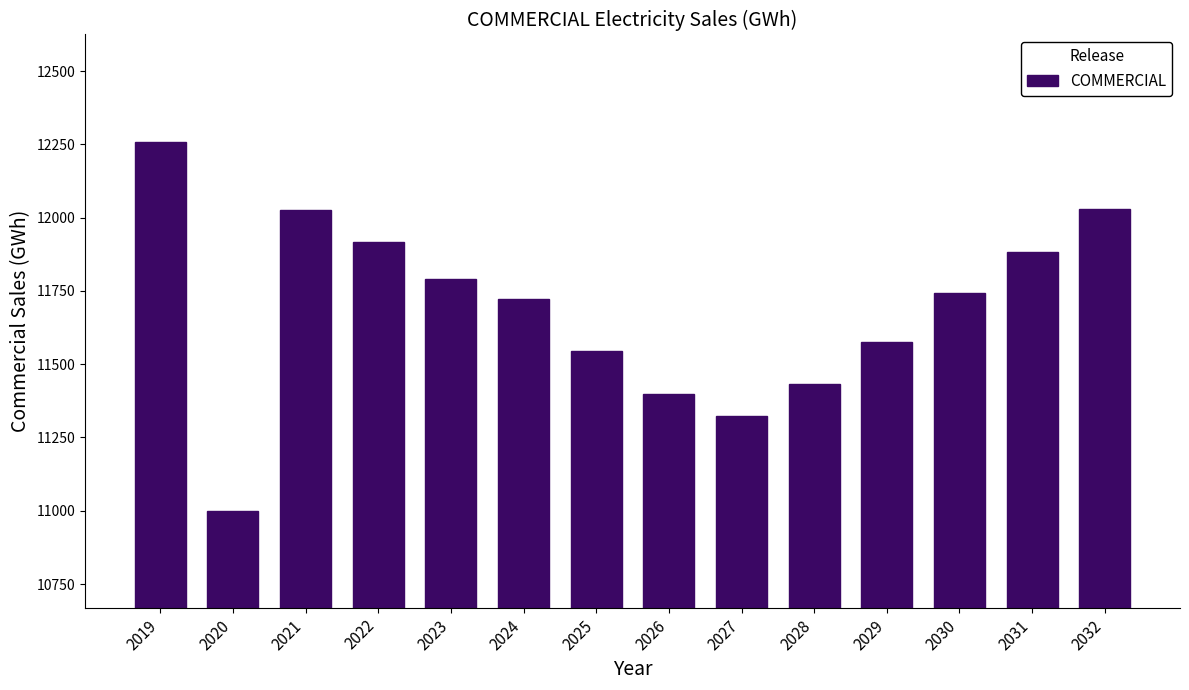

What is the difference between the maximum and minimum values?

1257.9